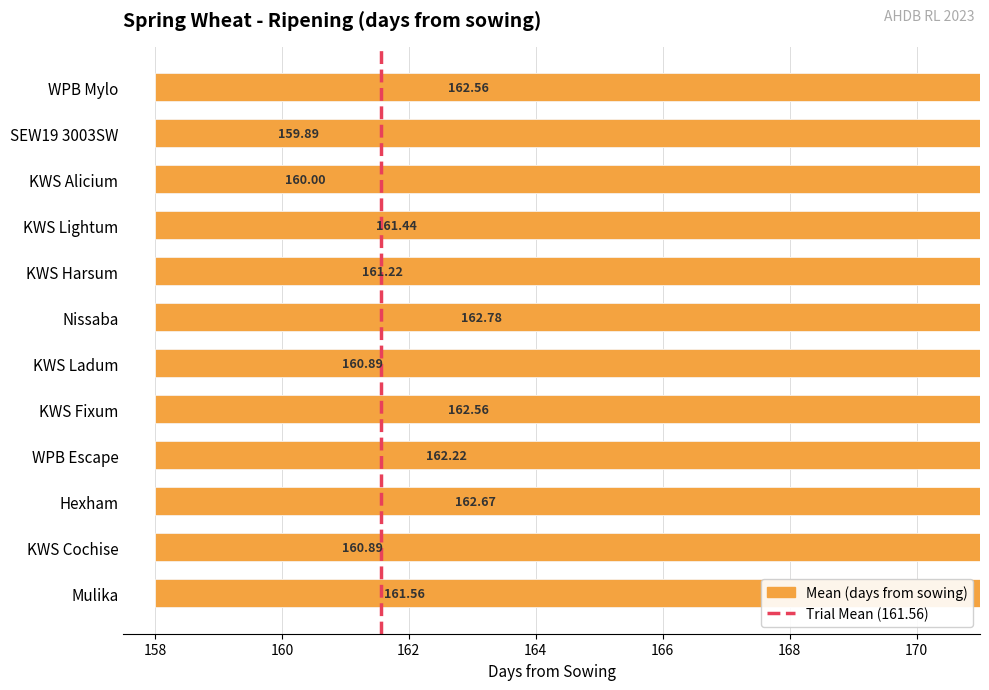

Is it true that the value at WPB Mylo is 162.6?

True